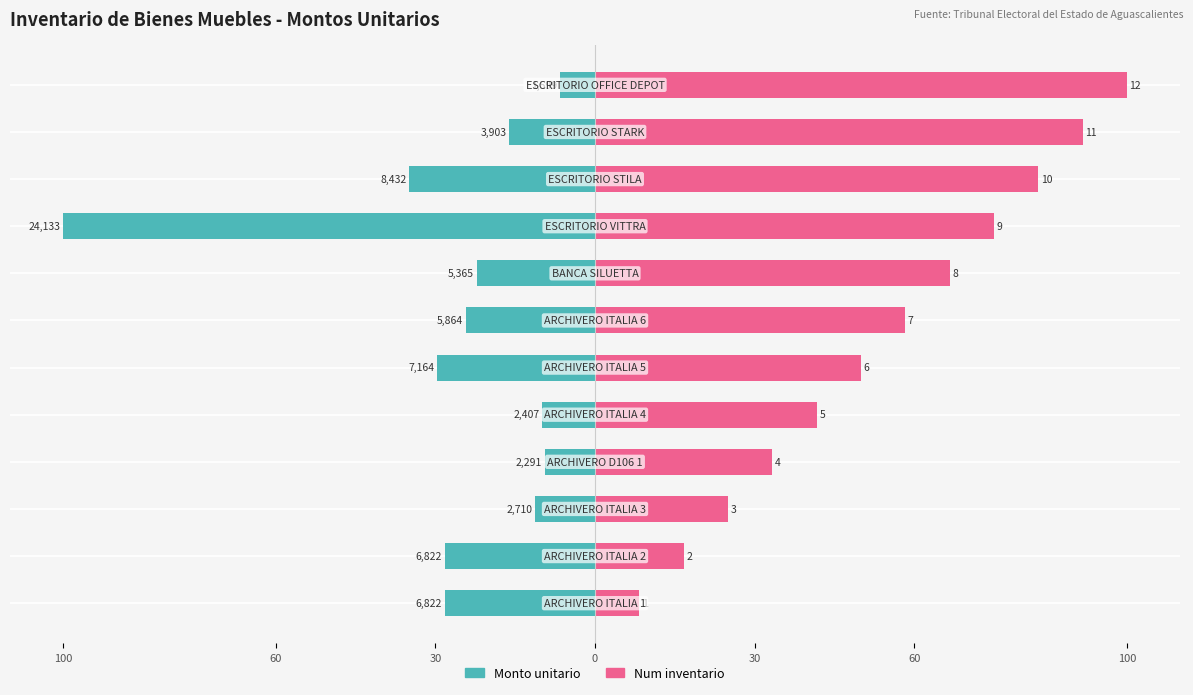

How many bars are there in total?

24